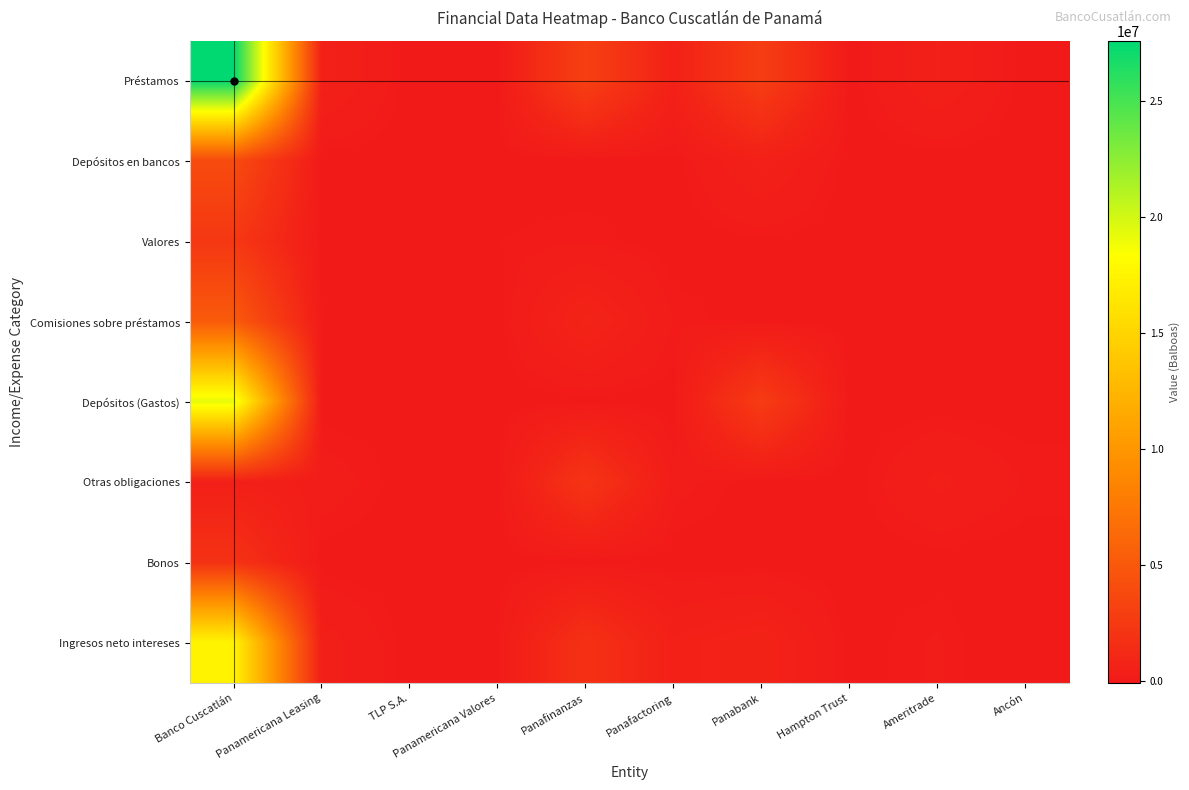

Reading right to left, extract all data points from this chart.

Préstamos: Ancón=0	Ameritrade=451209	Hampton Trust=0	Panabank=2823378	Panafactoring=540293	Panafinanzas=3004717	Panamericana Valores=0	TLP S.A.=0	Panamericana Leasing=513787	Banco Cuscatlán=27615921
Depósitos en bancos: Ancón=0	Ameritrade=1631	Hampton Trust=0	Panabank=502180	Panafactoring=0	Panafinanzas=0	Panamericana Valores=0	TLP S.A.=0	Panamericana Leasing=0	Banco Cuscatlán=3940488
Valores: Ancón=0	Ameritrade=0	Hampton Trust=0	Panabank=40506	Panafactoring=0	Panafinanzas=94140	Panamericana Valores=56812	TLP S.A.=0	Panamericana Leasing=0	Banco Cuscatlán=2340096
Comisiones sobre préstamos: Ancón=0	Ameritrade=0	Hampton Trust=0	Panabank=967	Panafactoring=102124	Panafinanzas=774525	Panamericana Valores=0	TLP S.A.=0	Panamericana Leasing=52870	Banco Cuscatlán=5138694
Depósitos (Gastos): Ancón=0	Ameritrade=0	Hampton Trust=0	Panabank=2669380	Panafactoring=0	Panafinanzas=0	Panamericana Valores=0	TLP S.A.=0	Panamericana Leasing=0	Banco Cuscatlán=19266079
Otras obligaciones: Ancón=104500	Ameritrade=319479	Hampton Trust=0	Panabank=0	Panafactoring=158647	Panafinanzas=2079096	Panamericana Valores=0	TLP S.A.=0	Panamericana Leasing=198734	Banco Cuscatlán=428207
Bonos: Ancón=0	Ameritrade=0	Hampton Trust=0	Panabank=0	Panafactoring=0	Panafinanzas=0	Panamericana Valores=0	TLP S.A.=0	Panamericana Leasing=0	Banco Cuscatlán=1866870
Ingresos neto intereses: Ancón=-104500	Ameritrade=133361	Hampton Trust=0	Panabank=697651	Panafactoring=483770	Panafinanzas=1794286	Panamericana Valores=56812	TLP S.A.=0	Panamericana Leasing=367923	Banco Cuscatlán=17474043